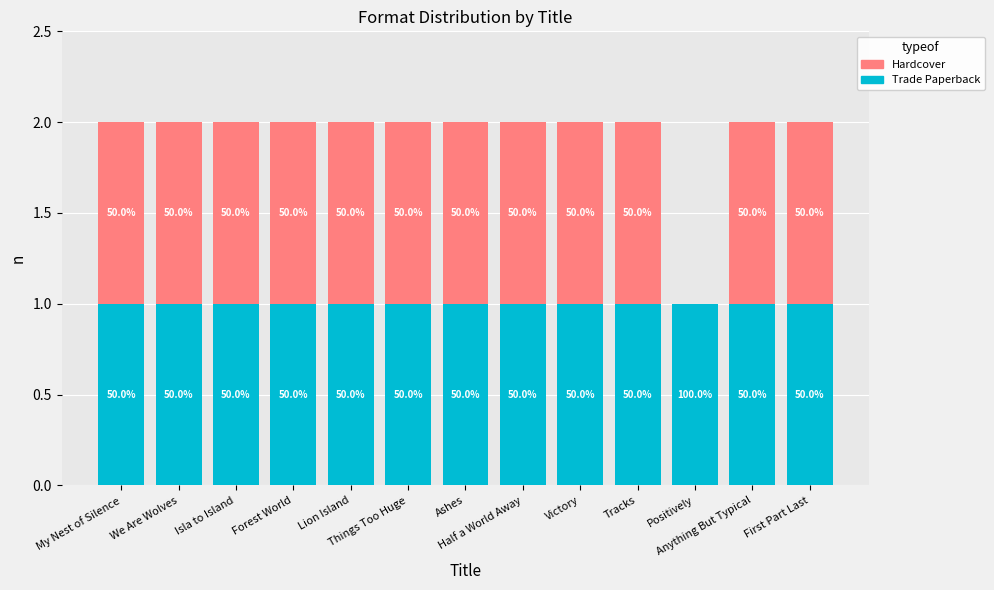

What are all the series names shown in the legend?

Hardcover, Trade Paperback